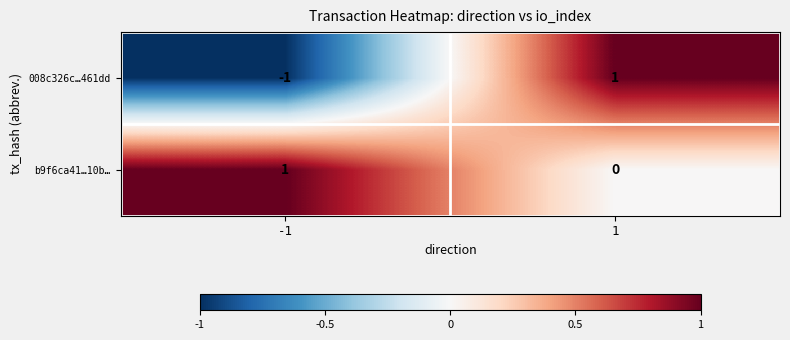

True or false: 008c326c…461dd has a value of 2 at 1.

False